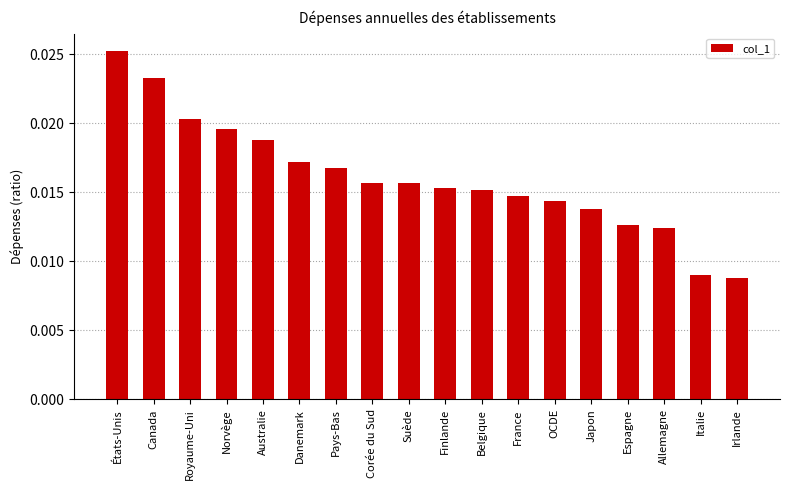

What position from the left is France?

12